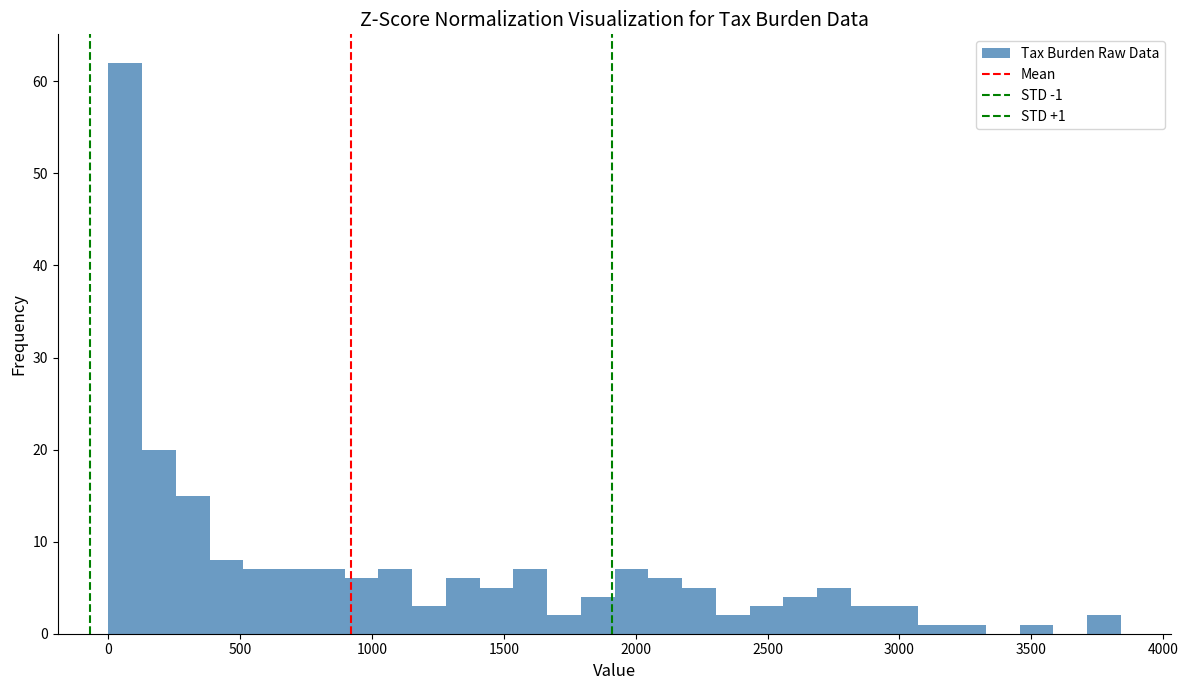

Around what value on the x-axis is the tallest bar? Give the approximate position of its centre, as read against the axis.

50